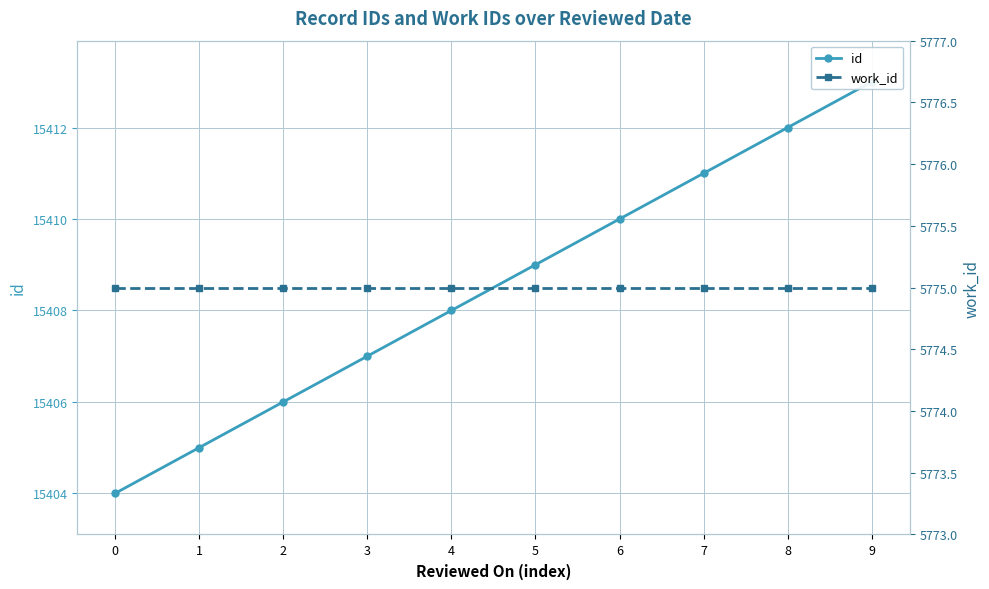

Where does the id series first go above 15409?

6